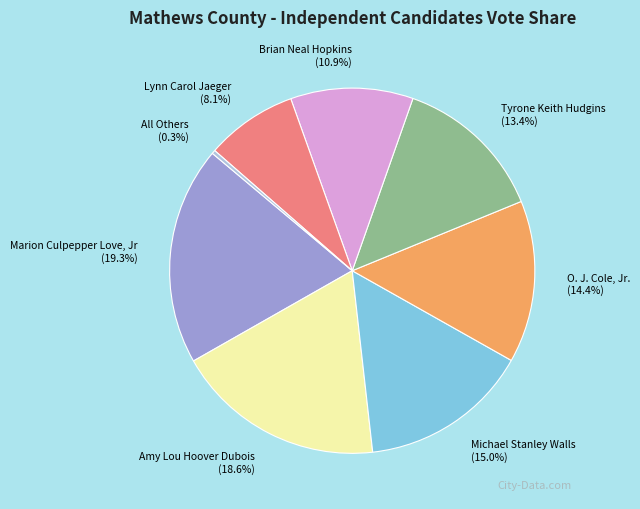

What is the smallest slice in the pie chart?

All Others